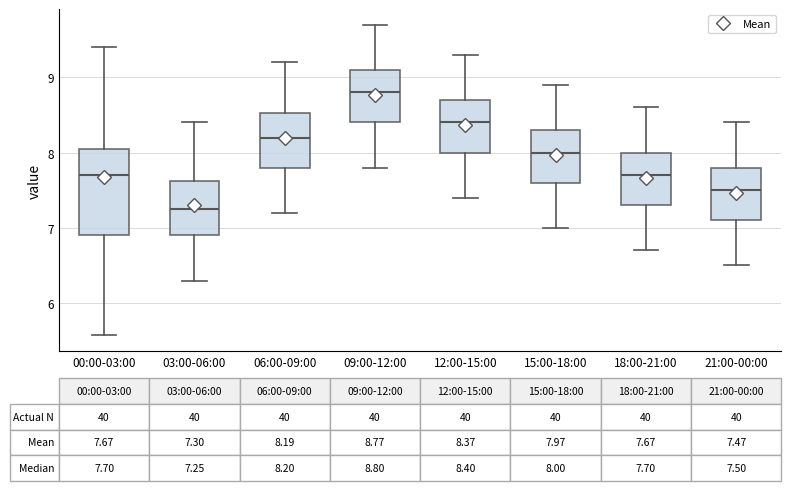

Which box's median line is the highest?

09:00-12:00